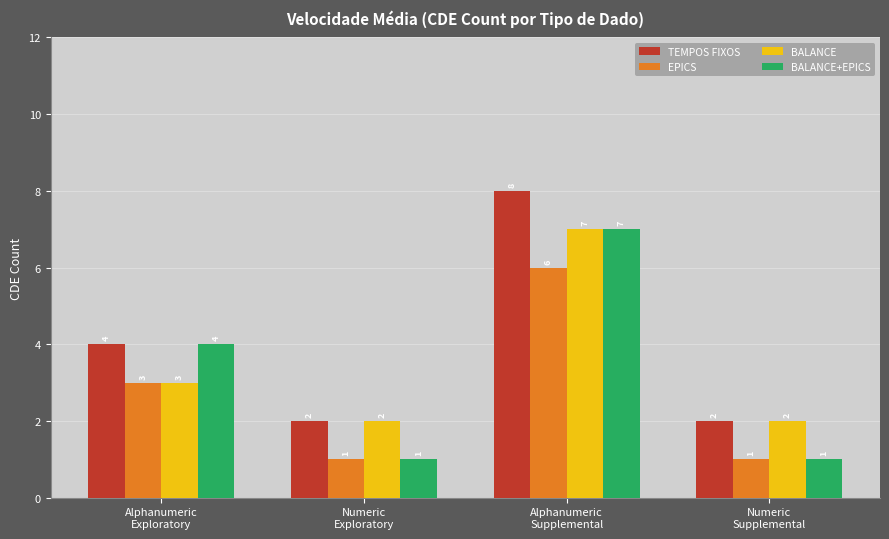

List the series in order of their overall mean, lowest first.

EPICS, BALANCE+EPICS, BALANCE, TEMPOS FIXOS